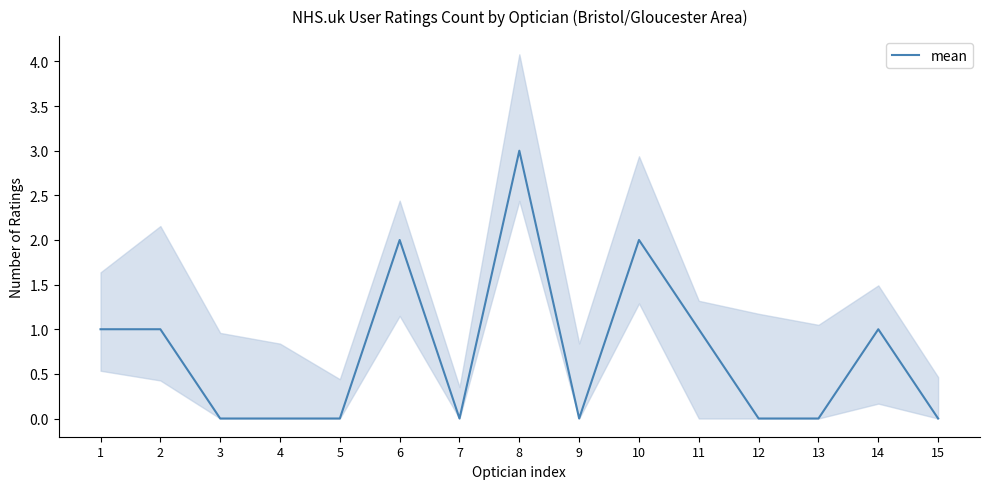

Rank the categories by value from lowest to highest.

3, 4, 5, 7, 9, 12, 13, 15, 1, 2, 11, 14, 6, 10, 8